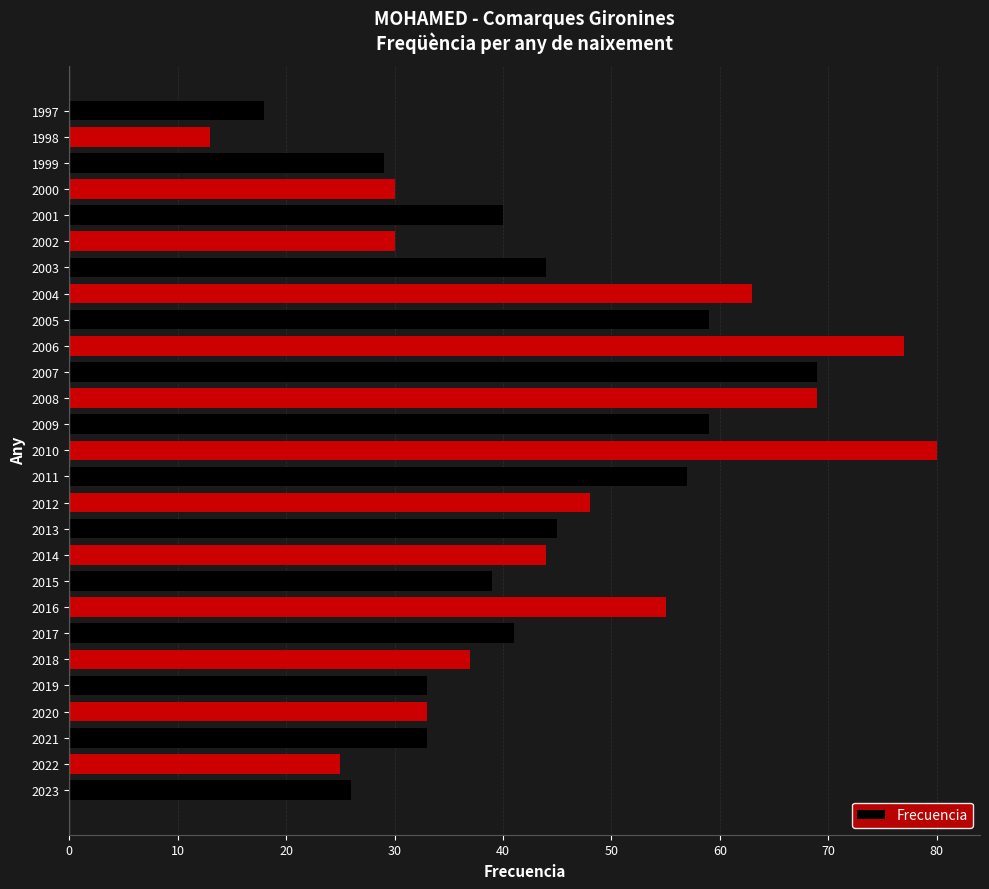

Which has a higher value, 2006 or 2021?

2006